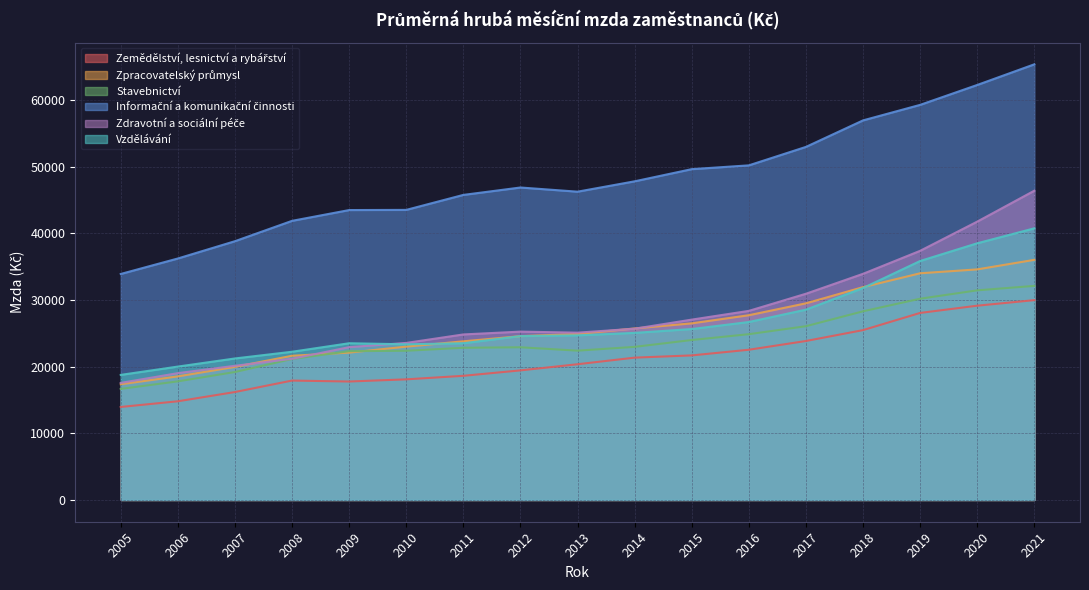

What is the total value across all series at 2020?

237682